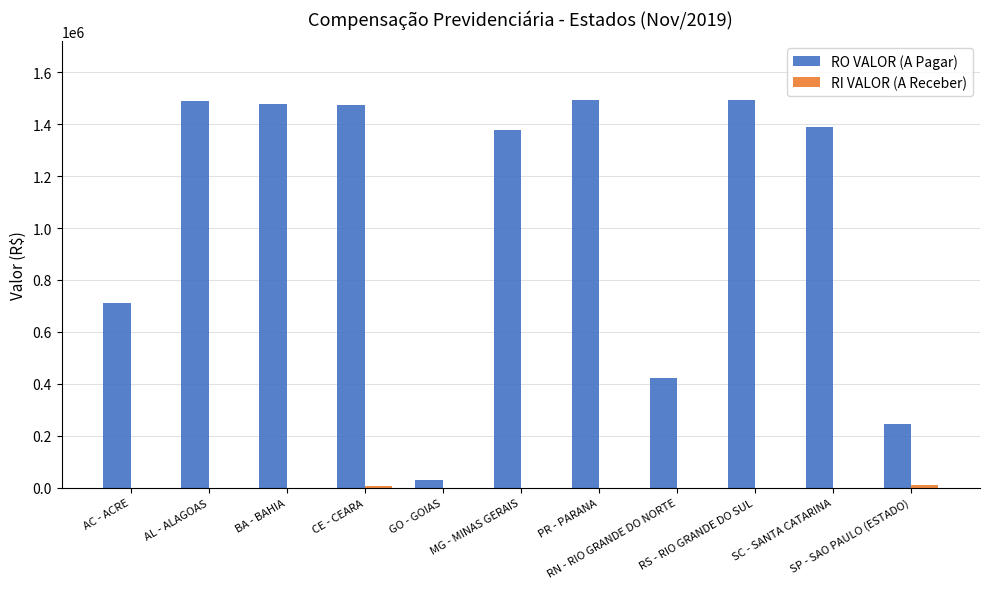

Which series has the largest total across all categories?

RO VALOR (A Pagar)